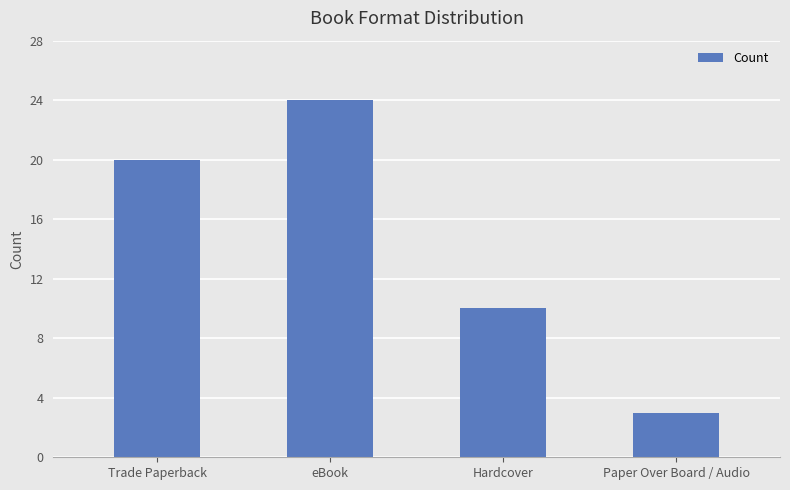

What is the difference between the second highest and second lowest values?

10